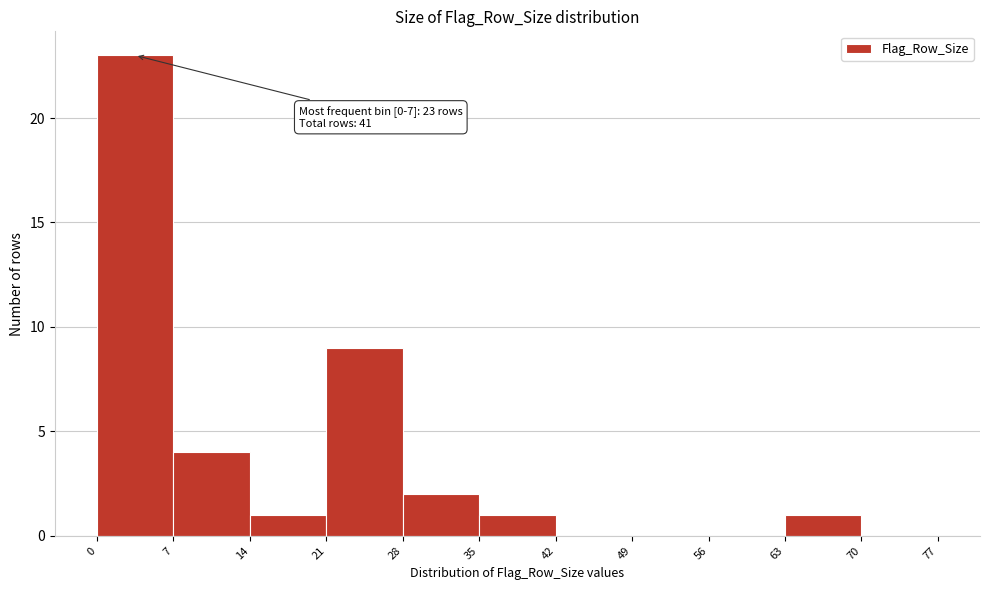

Which range on the x-axis has the tallest bar?

0 to 7